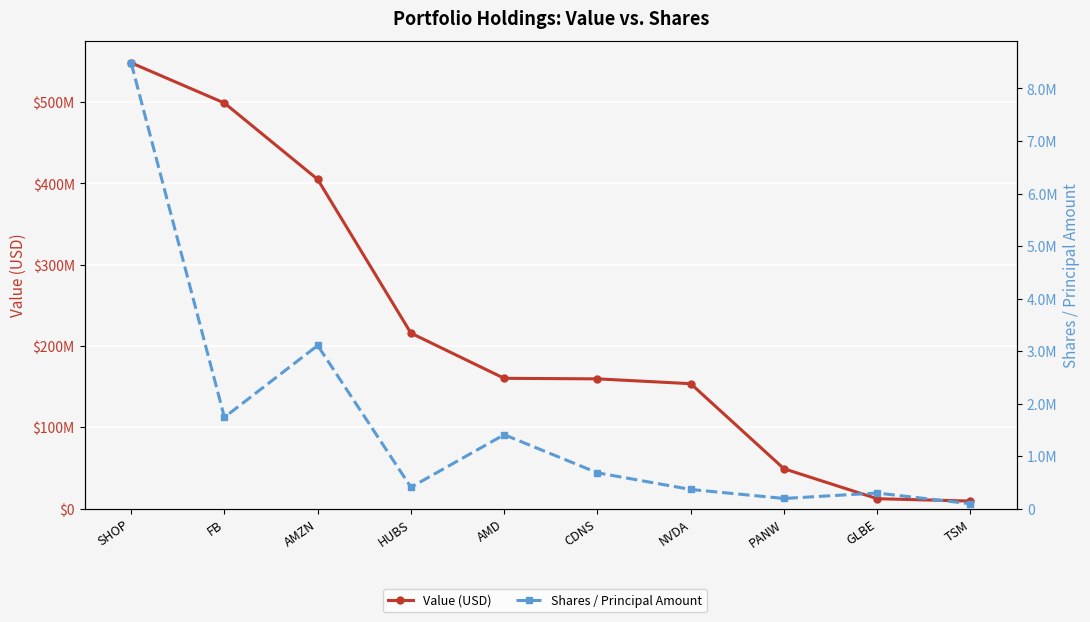

What is the highest value of the Shares / Principal Amount series?

8486491